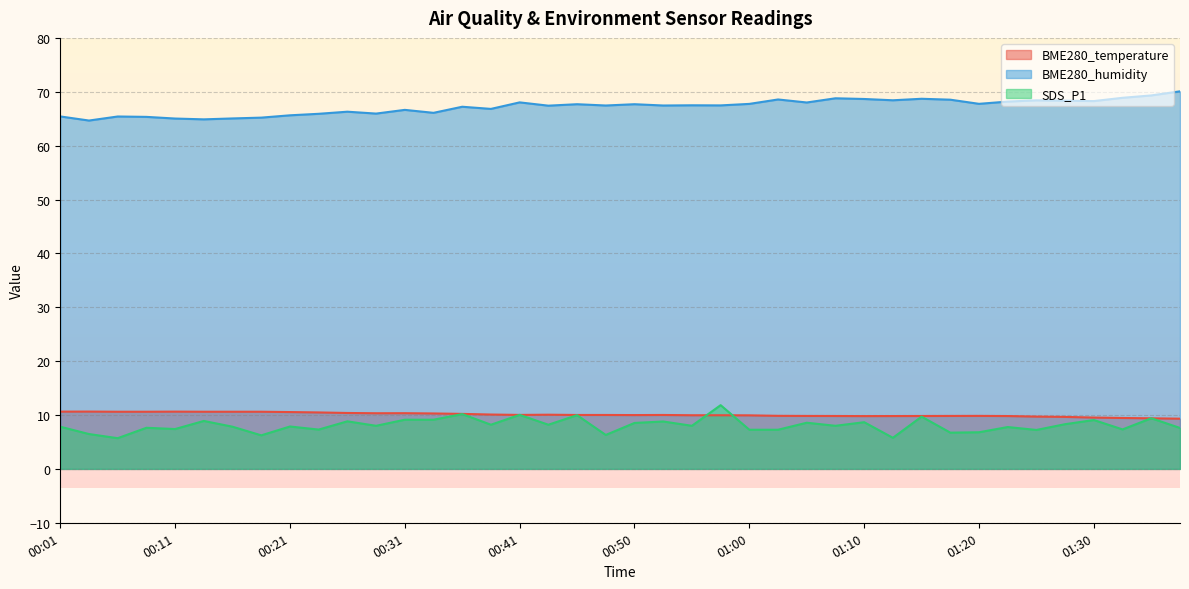

Reading right to left, list all the values displayed in this chart.

BME280_temperature: 9.3	9.4	9.4	9.5	9.7	9.7	9.8	9.8	9.8	9.8	9.8	9.8	9.8	9.8	9.8	9.9	10.0	10.0	10.0	10.0	10.0	10.0	10.1	10.0	10.1	10.2	10.3	10.3	10.3	10.4	10.5	10.6	10.6	10.6	10.6	10.6	10.6	10.6	10.6	10.6
BME280_humidity: 70.1	69.3	68.9	68.3	68.3	68.4	68.2	67.8	68.5	68.7	68.4	68.7	68.8	68.0	68.6	67.8	67.5	67.5	67.5	67.7	67.5	67.7	67.4	68.0	66.8	67.2	66.1	66.6	66.0	66.3	65.9	65.6	65.2	65.0	64.9	65.0	65.3	65.4	64.7	65.4
SDS_P1: 7.6	9.4	7.3	9.1	8.3	7.2	7.8	6.8	6.7	9.7	5.8	8.7	8.0	8.6	7.3	7.3	11.8	8.0	8.8	8.5	6.3	10.0	8.2	10.0	8.2	10.2	9.1	9.1	8.0	8.8	7.3	7.9	6.2	7.8	8.9	7.4	7.6	5.7	6.5	7.8